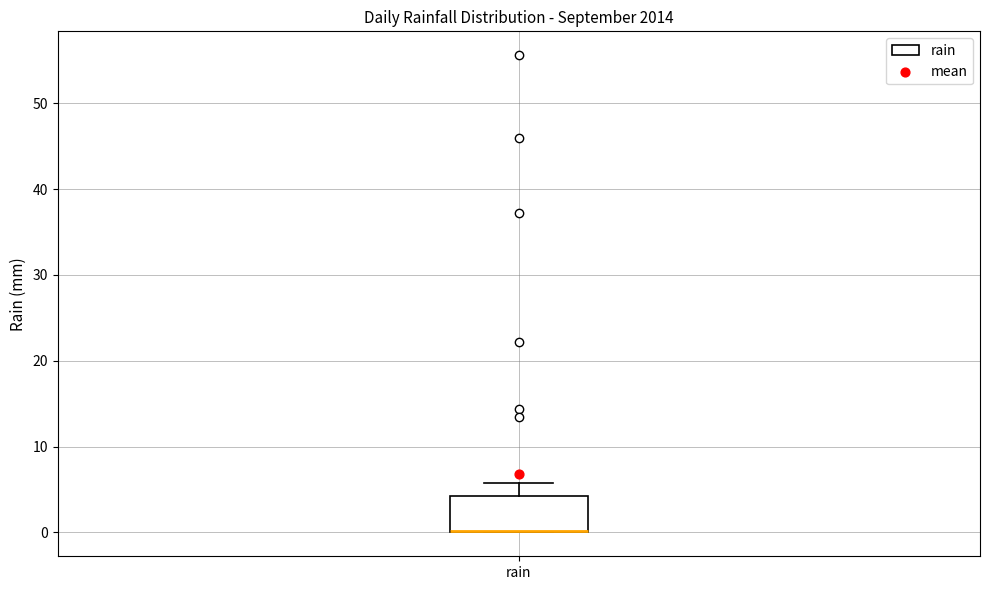

Where is the lower edge of the box for rain on the y-axis? The values are not printed on the chart, so give them approximately, as read against the axis.

0